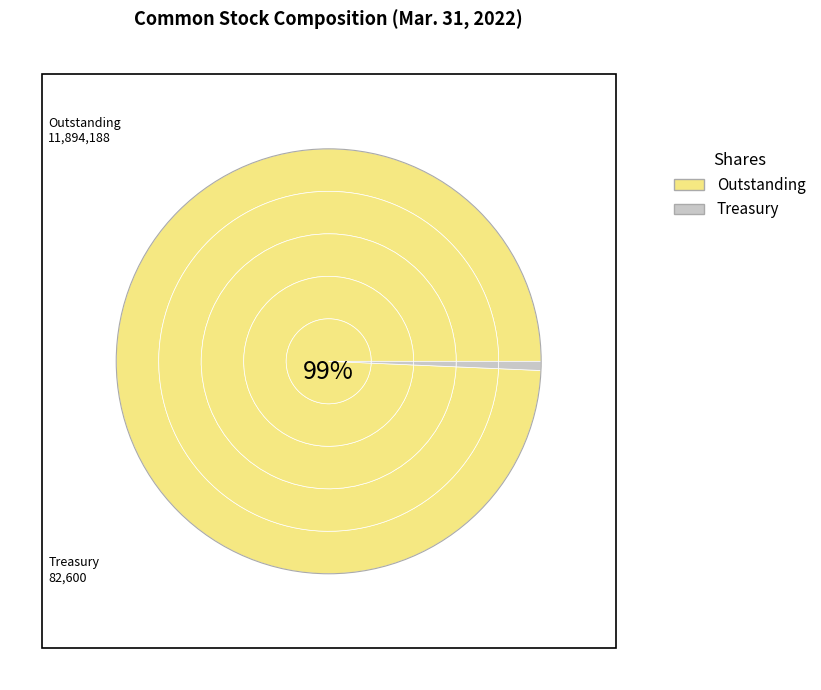

What percentage is NOT represented by Treasury stock (in shares)?

99.3%